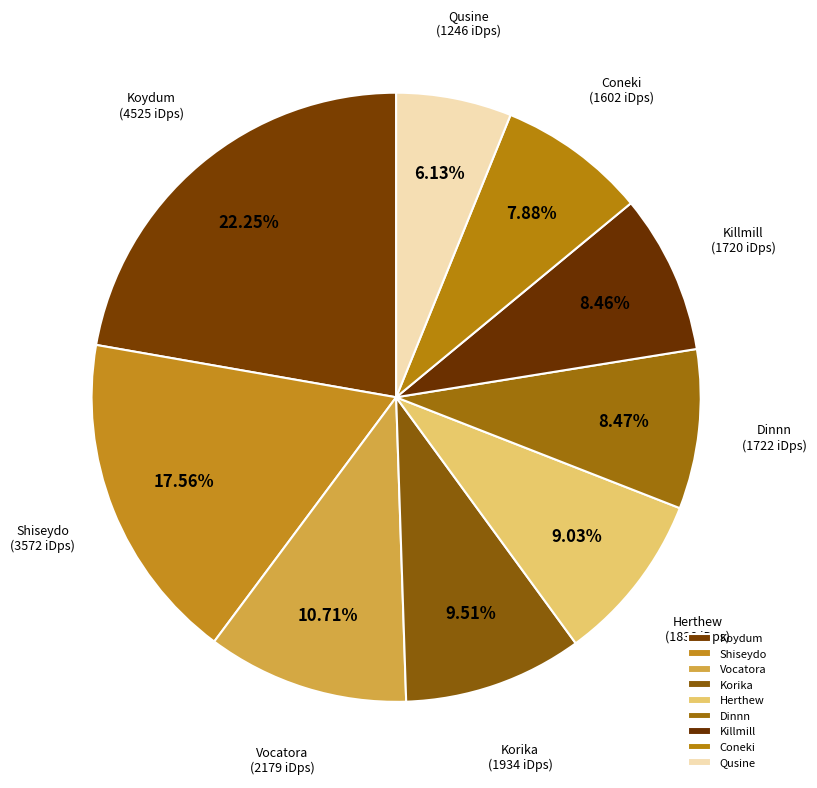

What is the largest slice in the pie chart?

Koydum